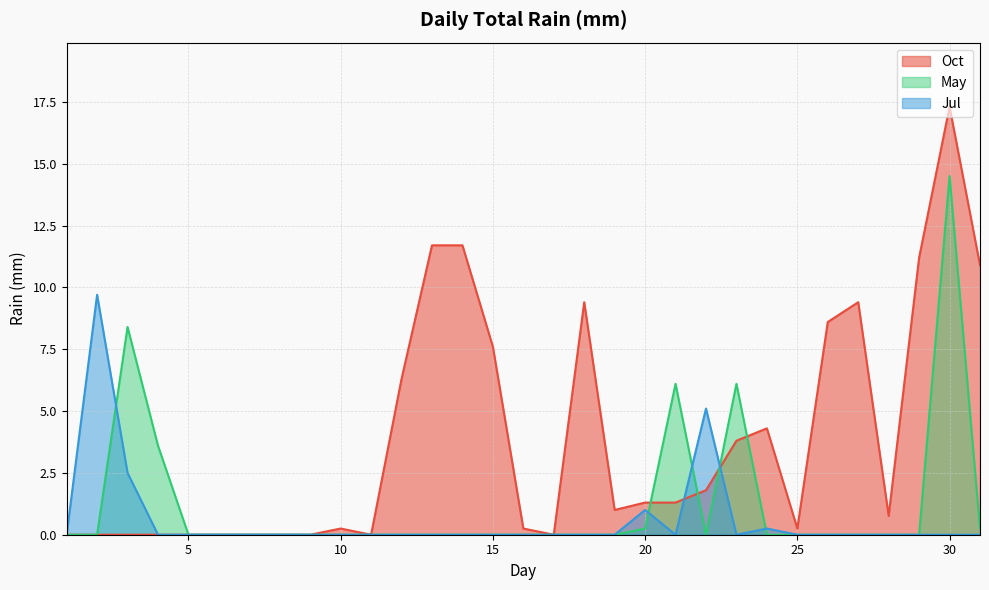

In Jul, how many points are higher than both neighbors (excluding endpoints)?

4